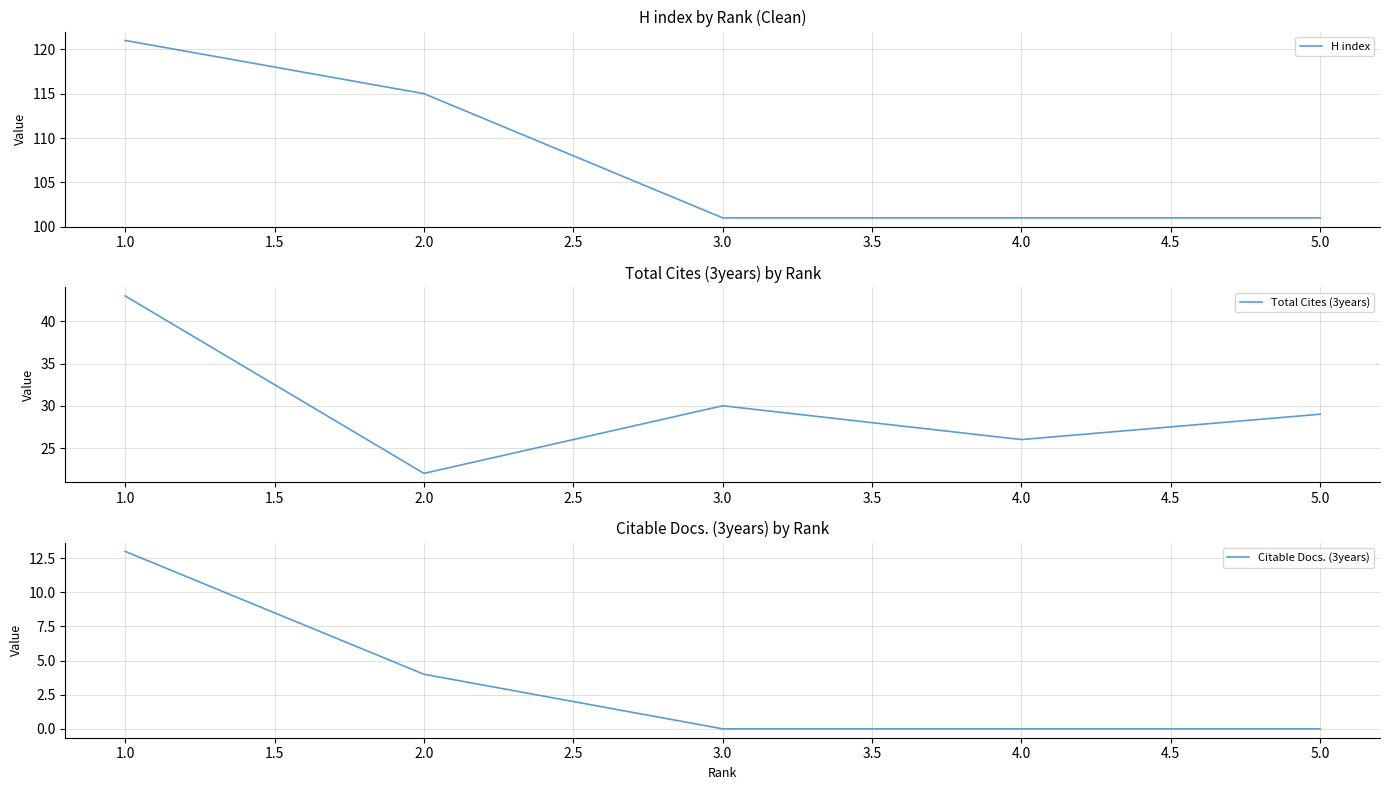

Reading left to right, what are all the values shown in this chart?

H index: 121	115	101	101	101
Total Cites (3years): 43	22	30	26	29
Citable Docs. (3years): 13	4	0	0	0